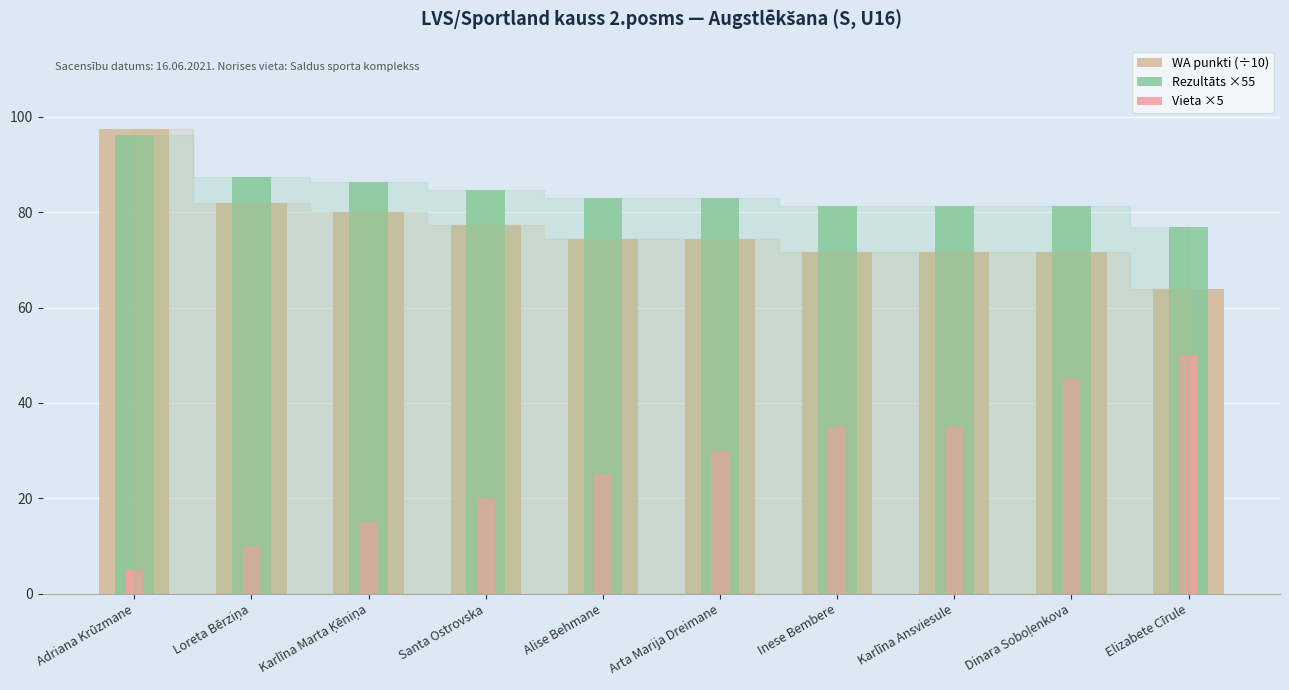

Reading left to right, extract all data points from this chart.

WA punkti (÷10): Adriana Krūzmane=97.4	Loreta Bērziņa=82.0	Karlīna Marta Ķēniņa=80.1	Santa Ostrovska=77.3	Alise Behmane=74.4	Arta Marija Dreimane=74.4	Inese Bembere=71.6	Karlīna Ansviesule=71.6	Dinara Soboļenkova=71.6	Elizabete Cīrule=64.0
Rezultāts ×55: Adriana Krūzmane=96.2	Loreta Bērziņa=87.5	Karlīna Marta Ķēniņa=86.4	Santa Ostrovska=84.7	Alise Behmane=83.0	Arta Marija Dreimane=83.0	Inese Bembere=81.4	Karlīna Ansviesule=81.4	Dinara Soboļenkova=81.4	Elizabete Cīrule=77.0
Vieta ×5: Adriana Krūzmane=5.0	Loreta Bērziņa=10.0	Karlīna Marta Ķēniņa=15.0	Santa Ostrovska=20.0	Alise Behmane=25.0	Arta Marija Dreimane=30.0	Inese Bembere=35.0	Karlīna Ansviesule=35.0	Dinara Soboļenkova=45.0	Elizabete Cīrule=50.0